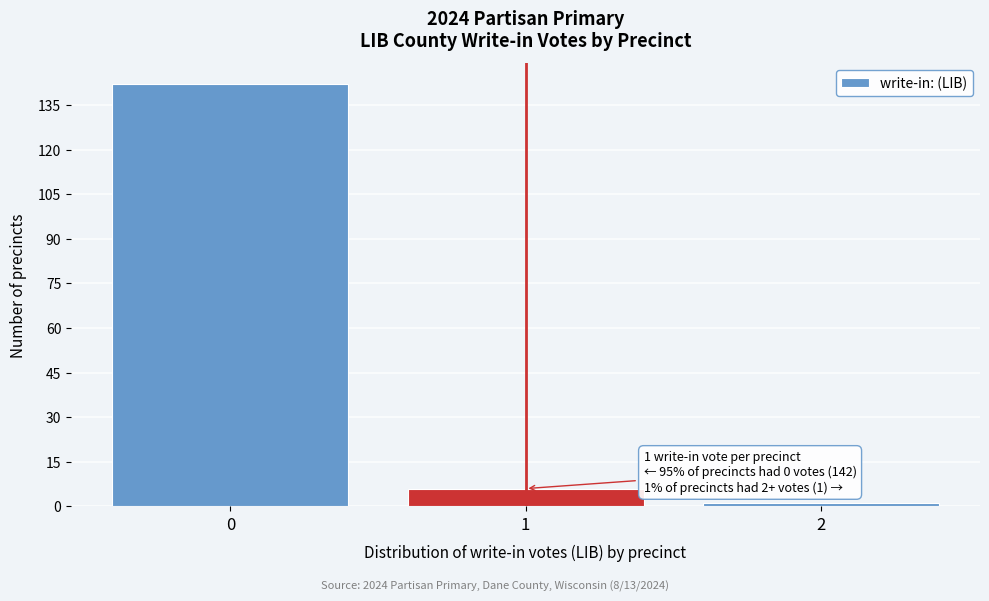

Over which range of the x-axis is the bar tallest?

-0.5 to 0.5